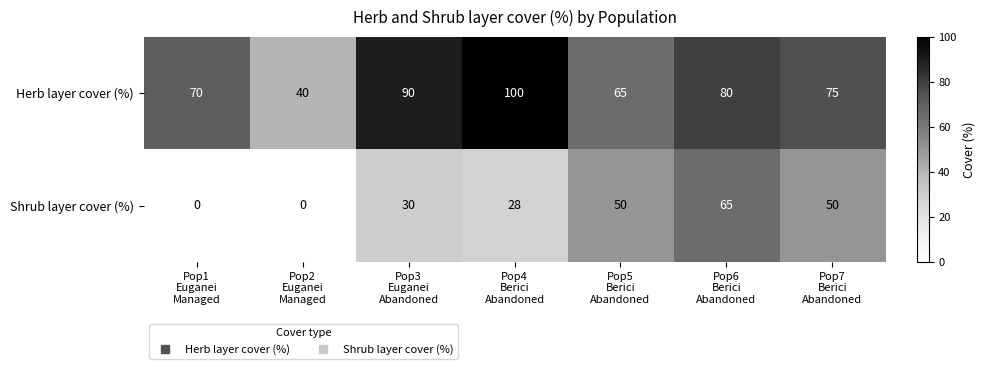

Which series has the largest total across all categories?

Herb layer cover (%)